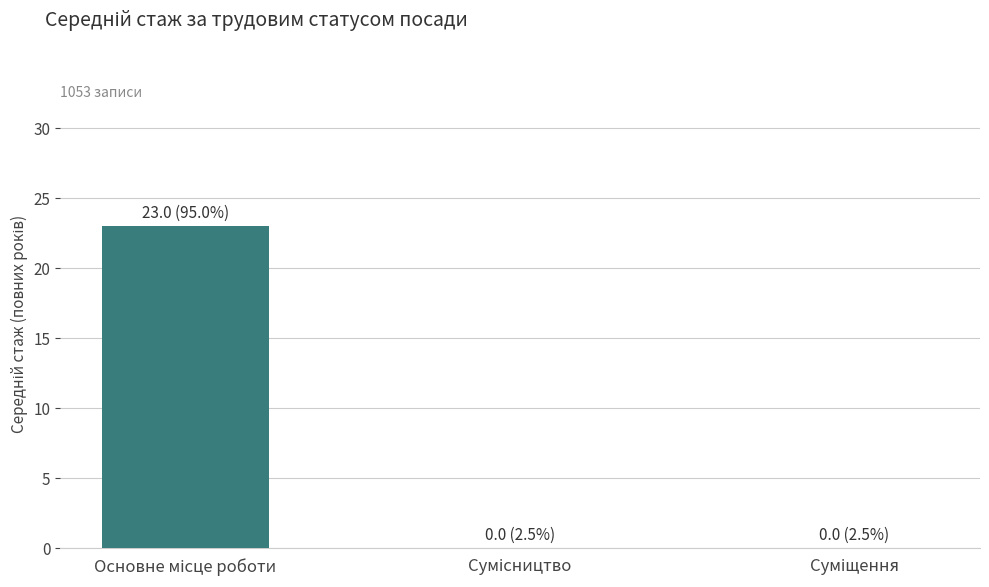

What is the maximum value shown in the chart?

23